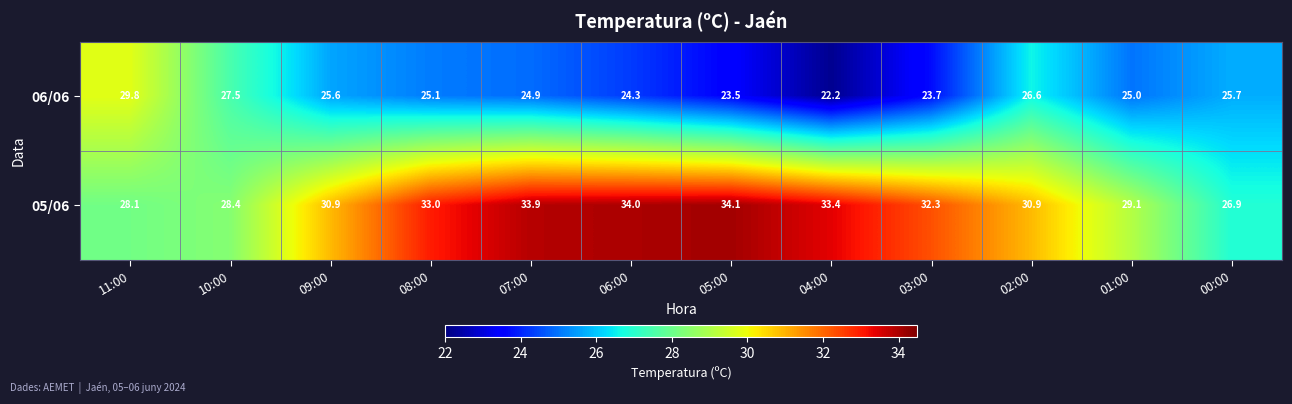

At 04:00, list the series in order from largest to smallest.

05/06, 06/06